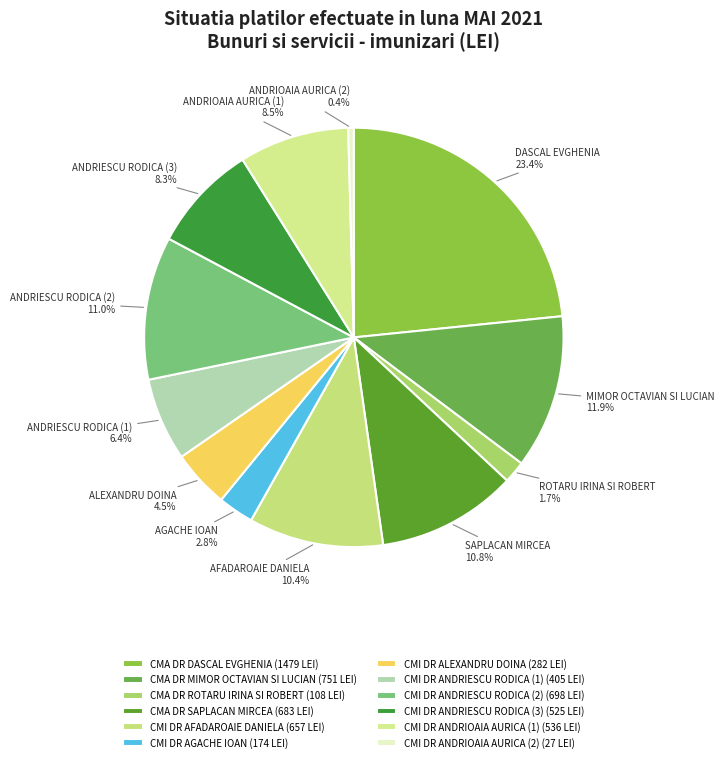

To the nearest percent, what is the difference between the CMI DR ANDRIOAIA AURICA (2) and CMI DR AGACHE IOAN slice percentages?

2%